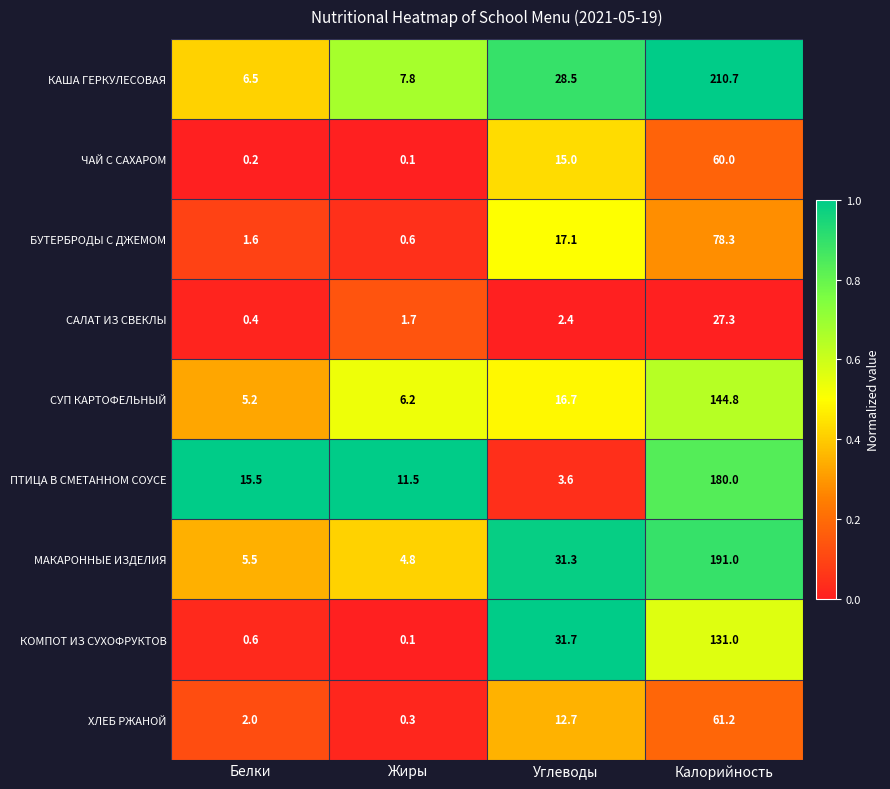

What is the sum of all БУТЕРБРОДЫ С ДЖЕМОМ values?

97.6